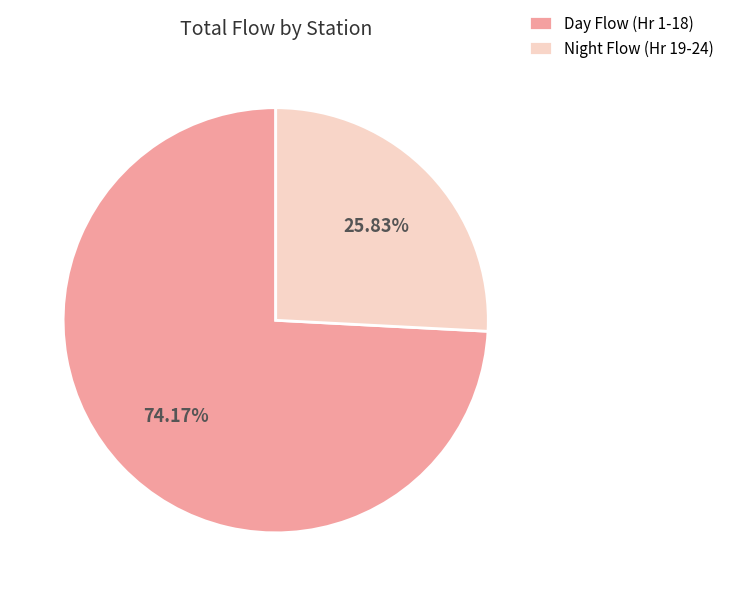

Which has a higher value, Night Flow (Hr 19-24) or Day Flow (Hr 1-18)?

Day Flow (Hr 1-18)